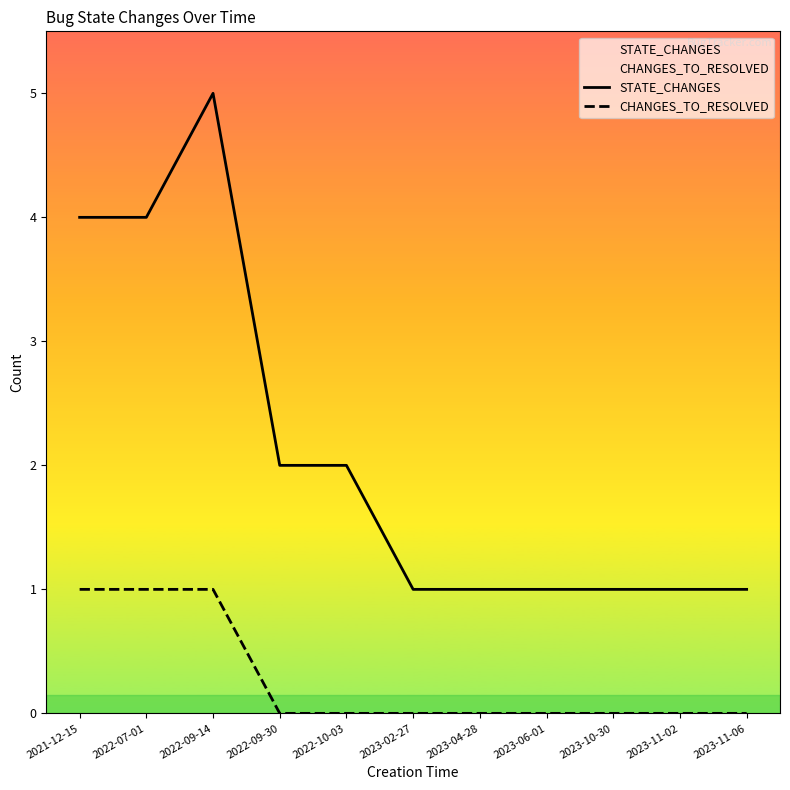

What is the label of the 11th point from the right?

2021-12-15